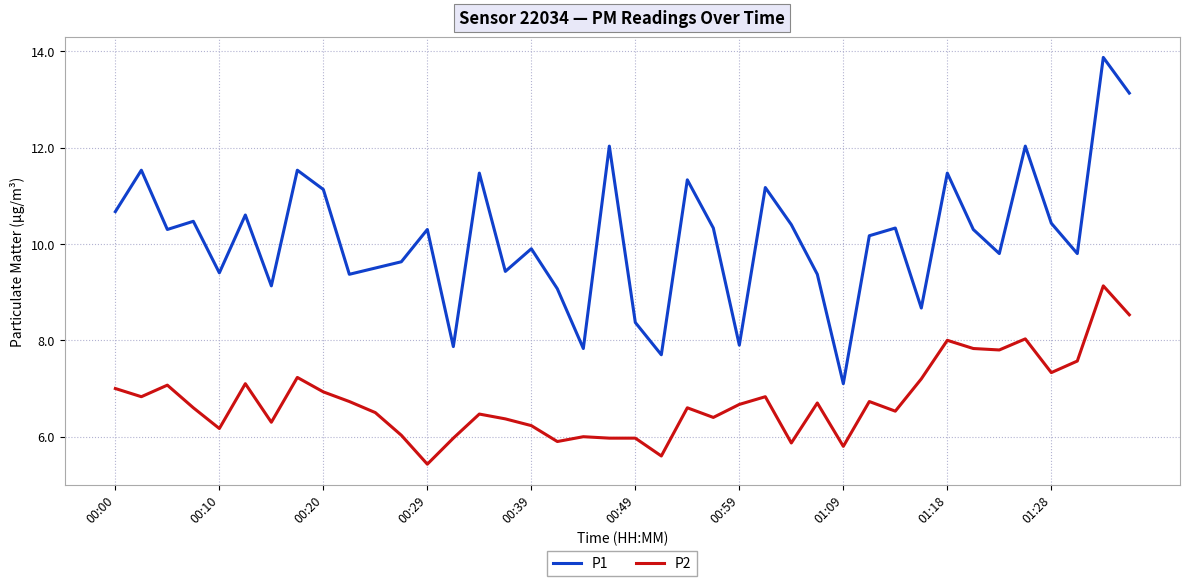

What is the difference between the maximum and minimum values in the P1 series?

6.8